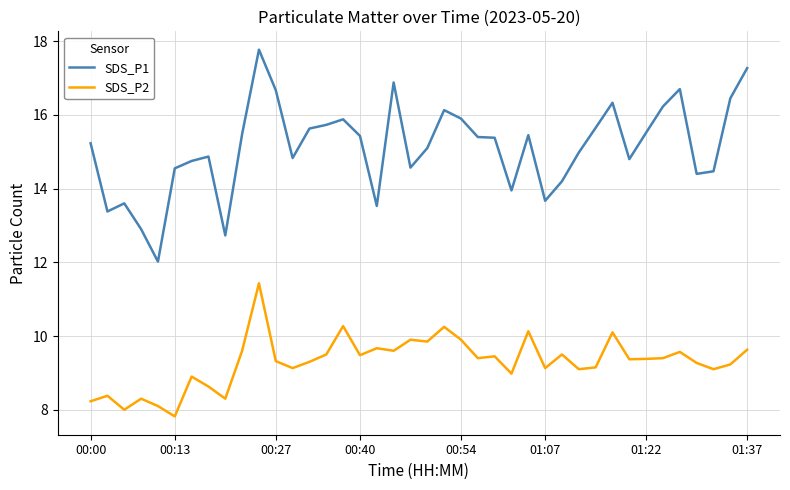

True or false: SDS_P1 and SDS_P2 cross at least once.

False